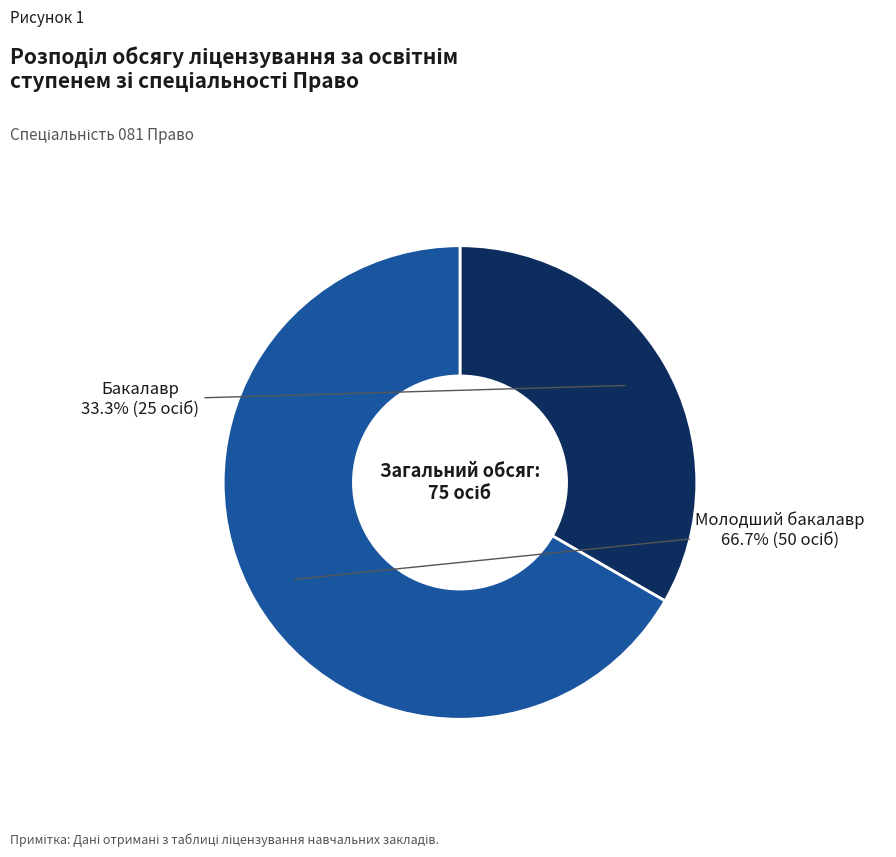

Is there a majority slice in this chart?

Yes